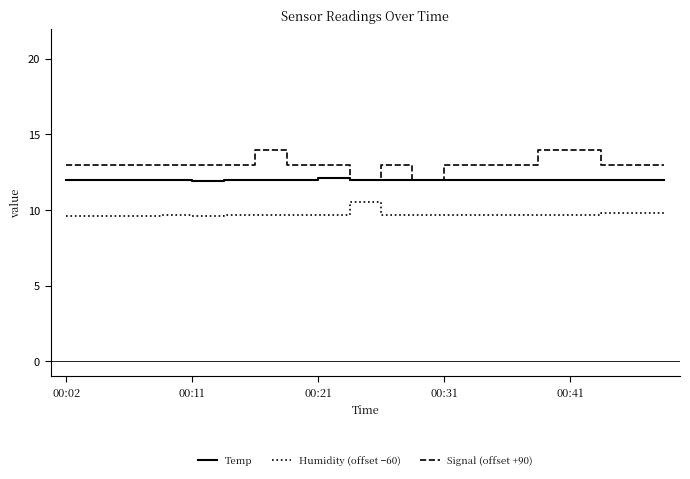

What is the maximum value for Humidity (offset −60)?

10.5